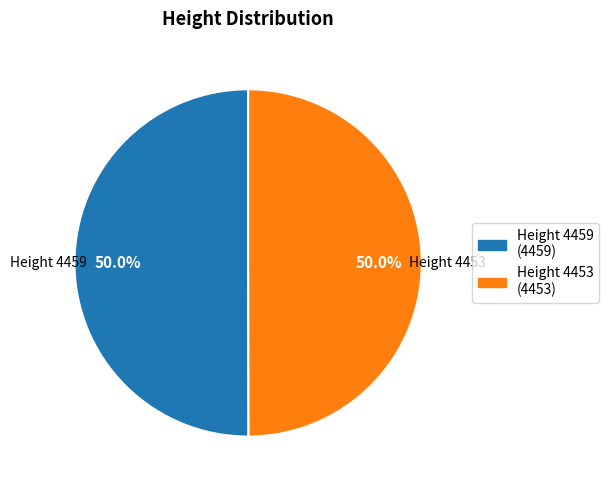

Combined, what portion of the pie is Height 4453 and Height 4459?

100.0%